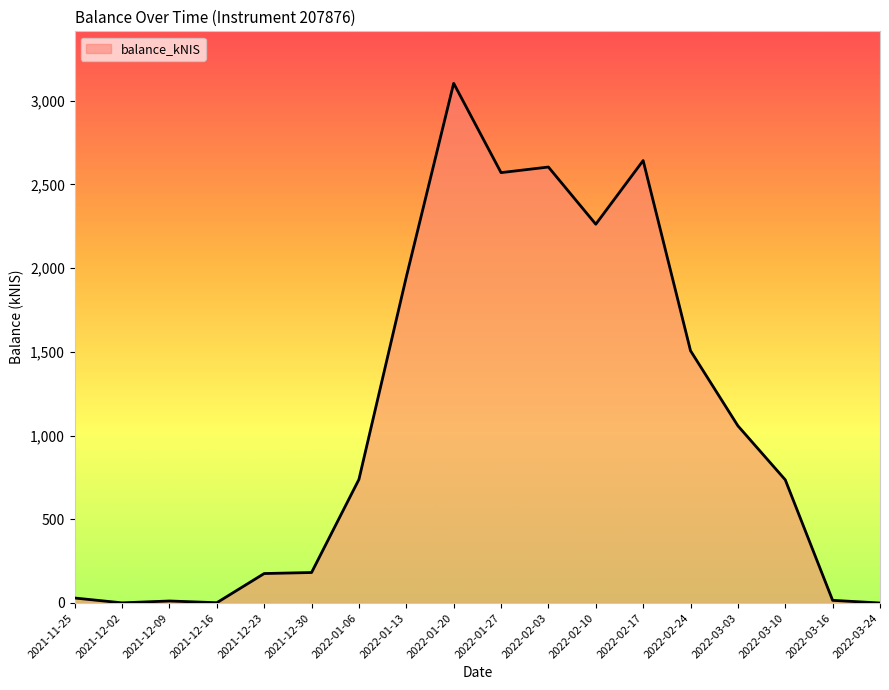

At which label is the value closest to 1551?

2022-02-24